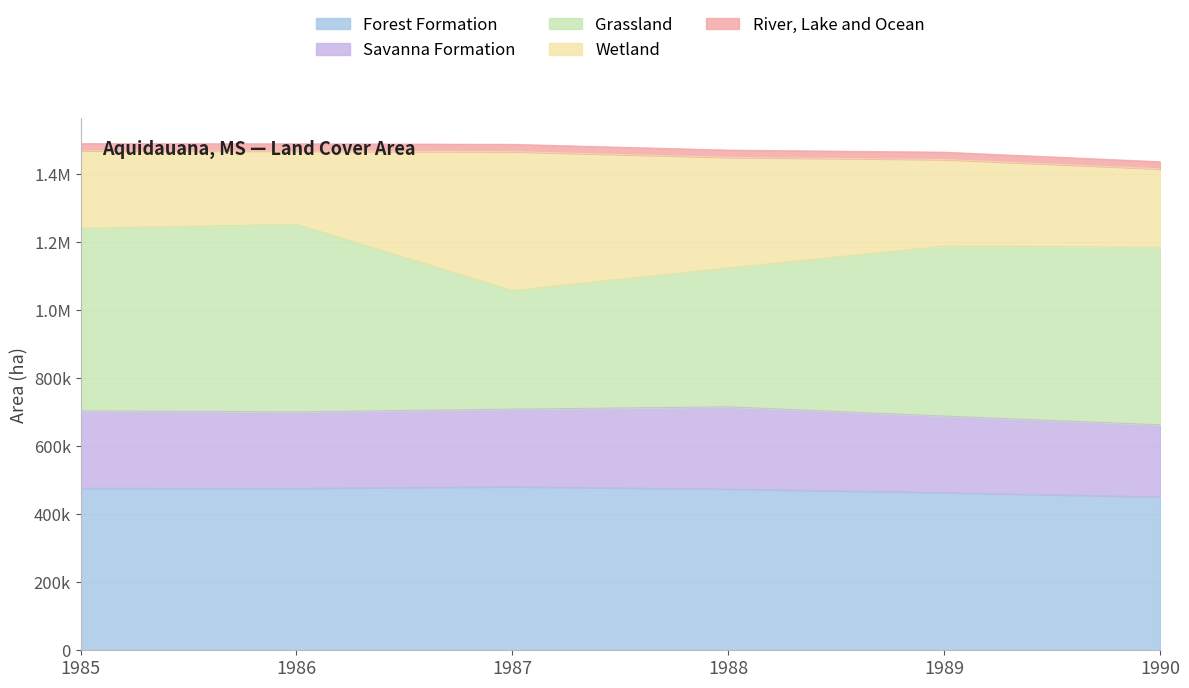

Does the chart have visible grid lines?

Yes